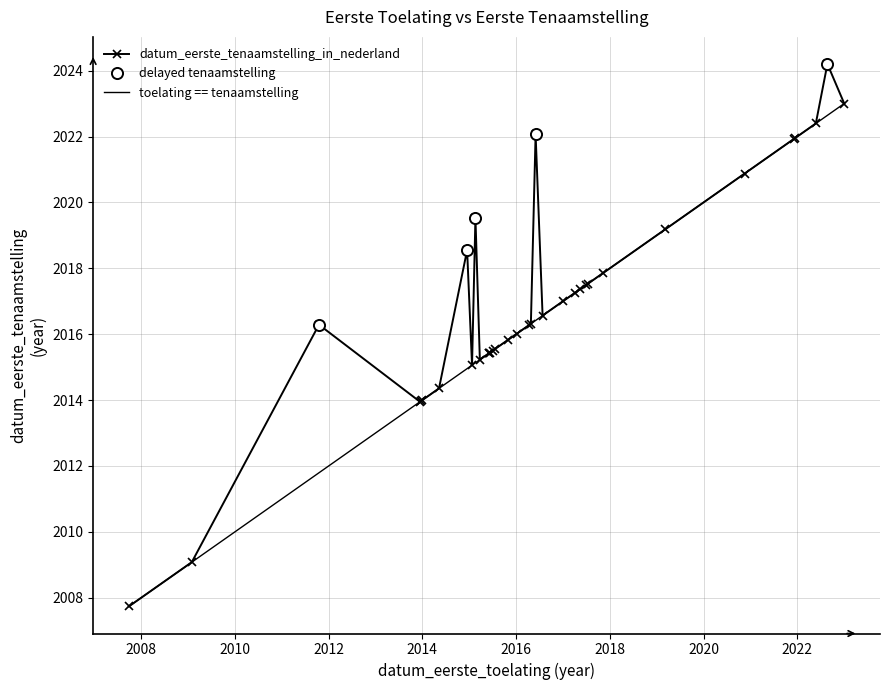

Which has a higher value, 20141215 or 20140509?

20141215